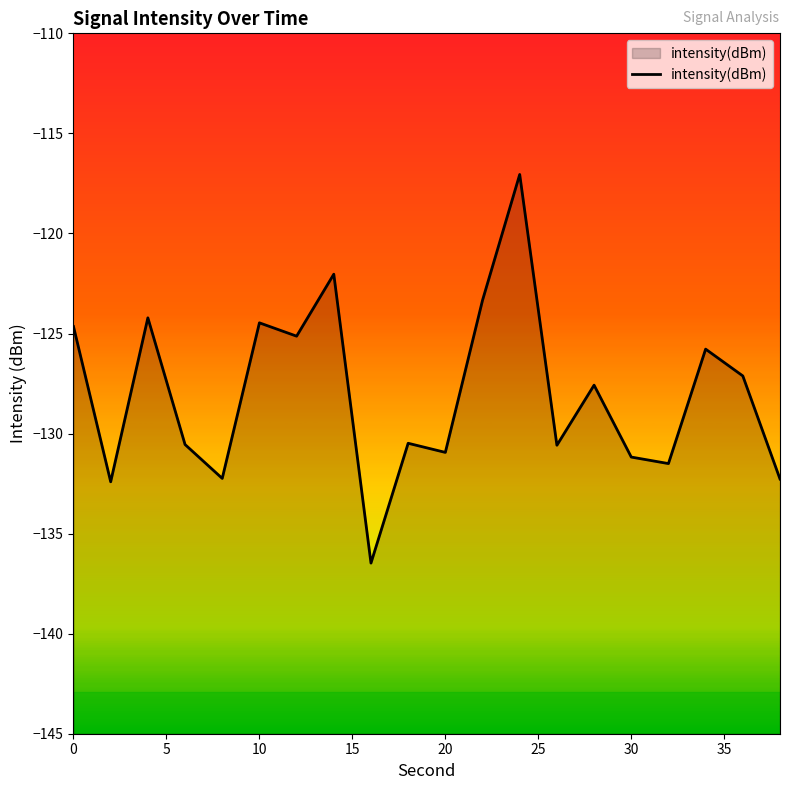

What is the difference between the maximum and minimum values?

19.4